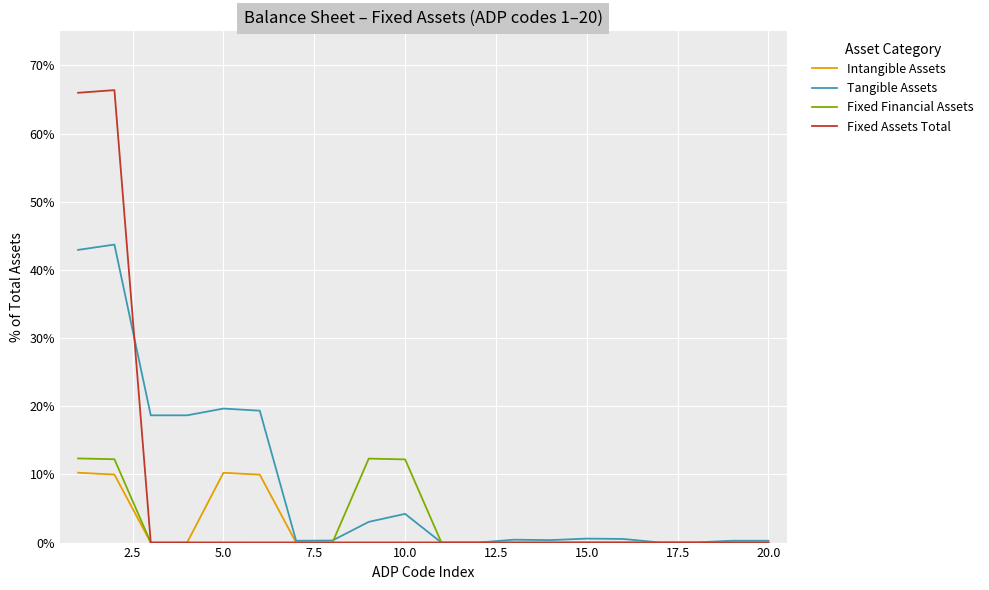

Which series has the largest range (max minus min)?

Fixed Assets Total